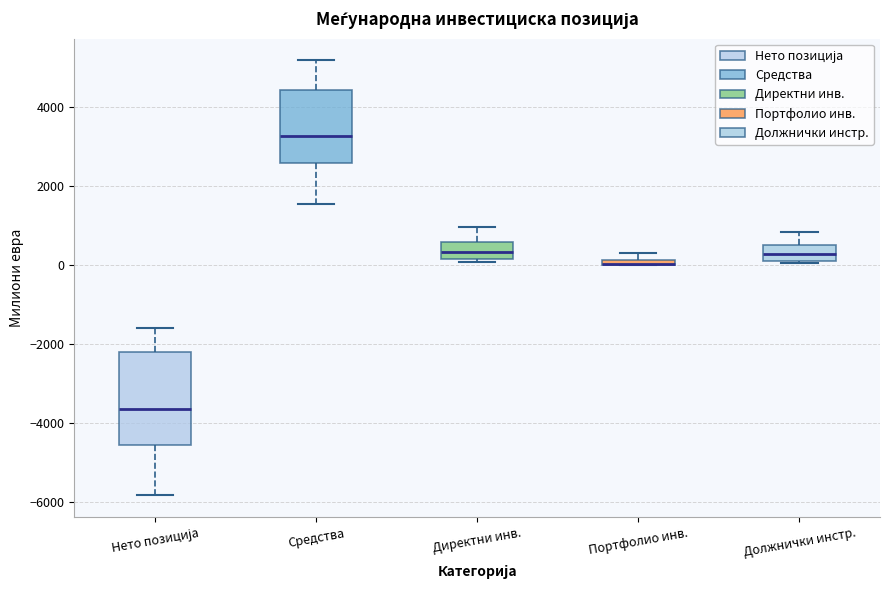

Comparing the boxes themselves (not the whiskers), which one is the tallest?

Нето позиција